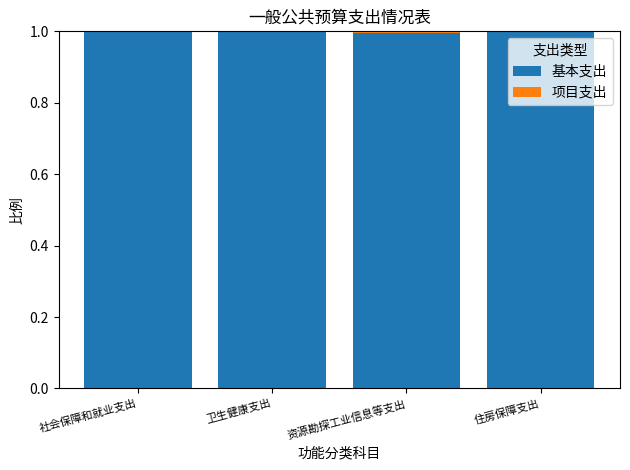

What is the highest value of the 基本支出 series?

1.0